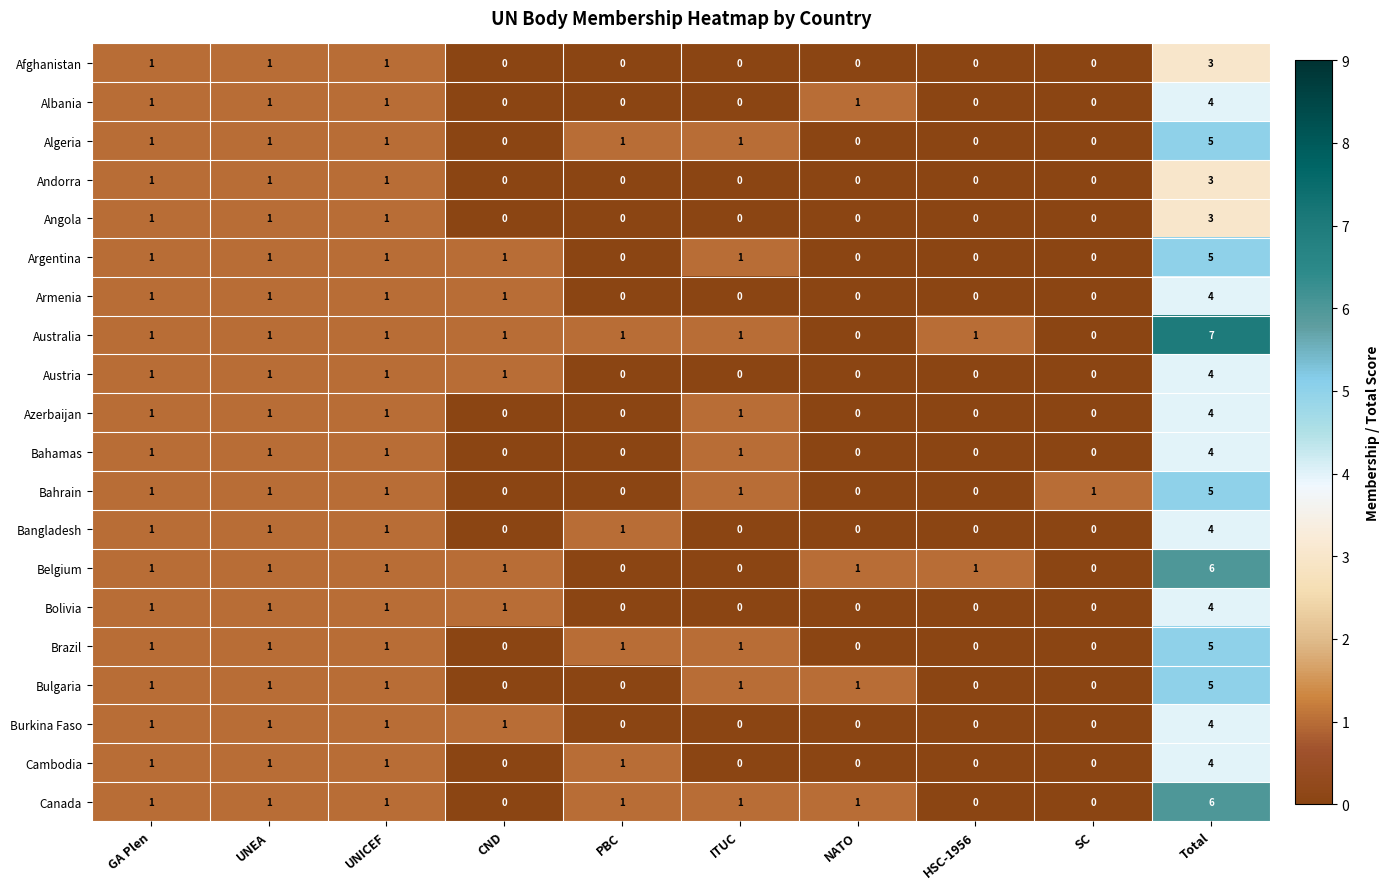

Which series has the widest spread of values?

Australia